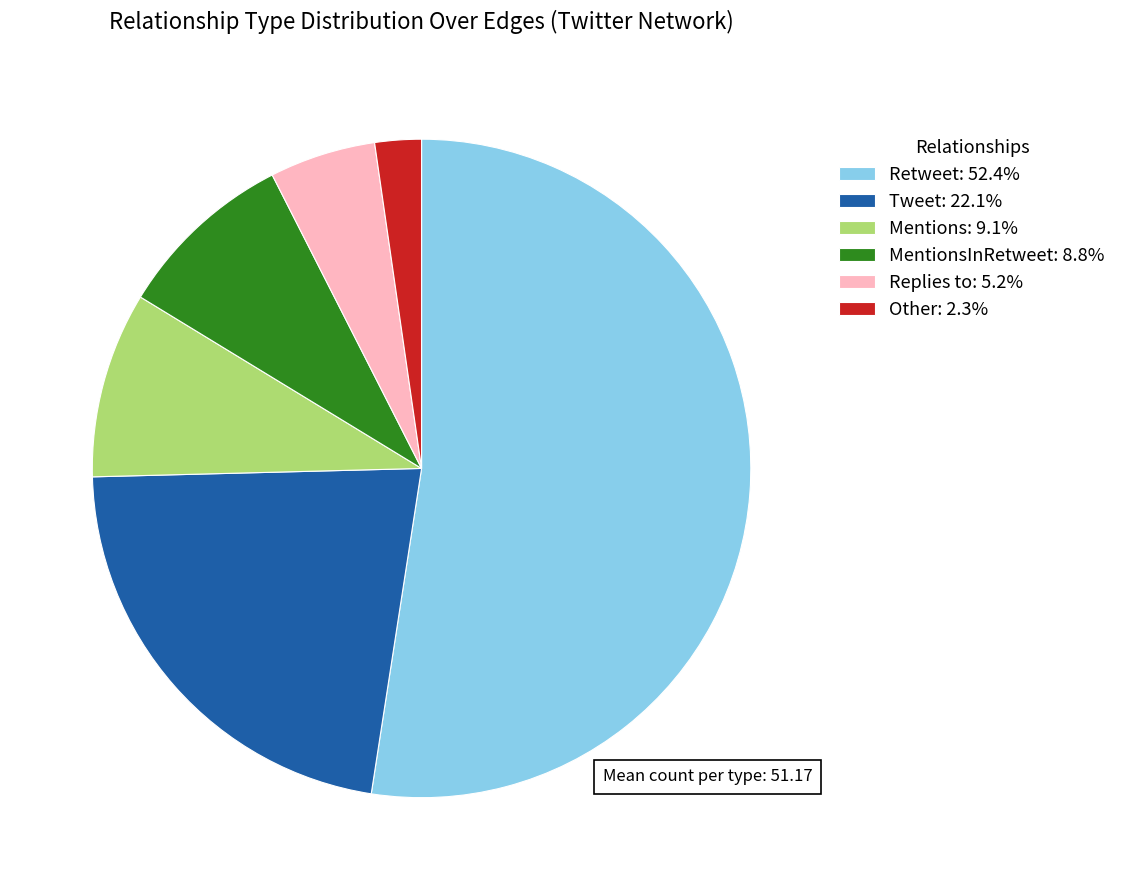

Is there any slice that represents more than half of the pie?

Yes